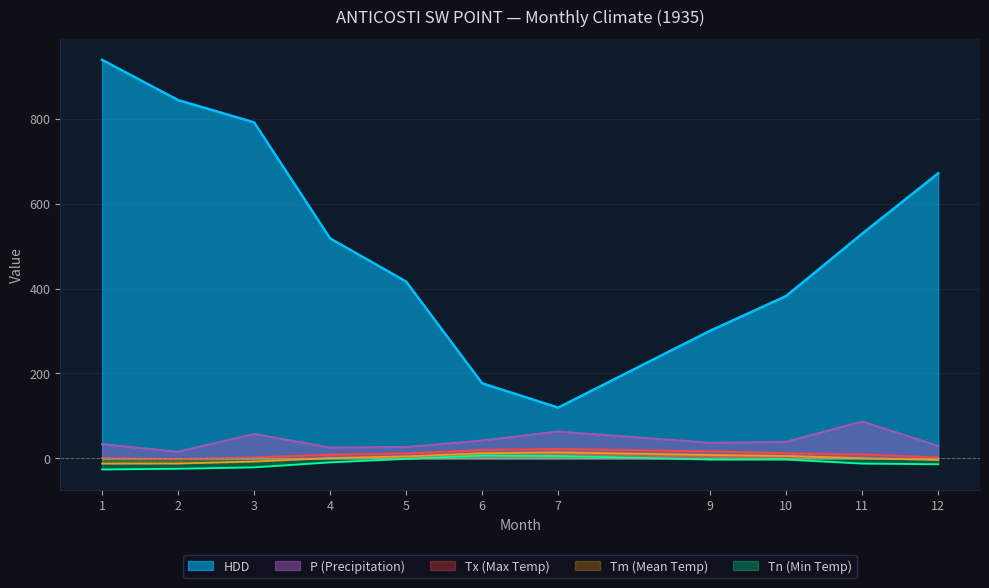

Is the value of Tx at 11 greater than the value of HDD at 6?

No